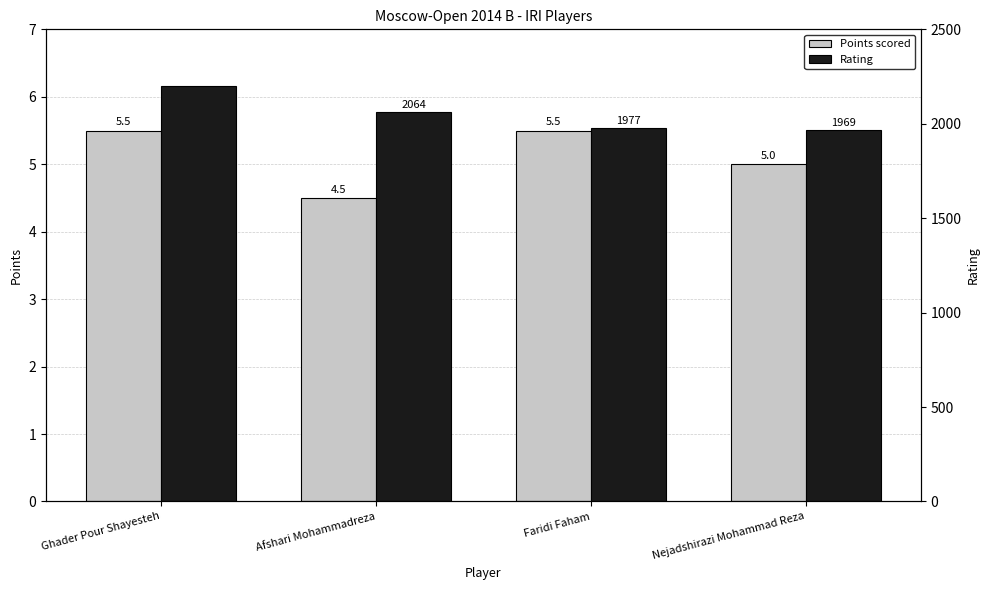

What is the difference between the Rating values at Ghader Pour Shayesteh and Nejadshirazi Mohammad Reza?

232.0